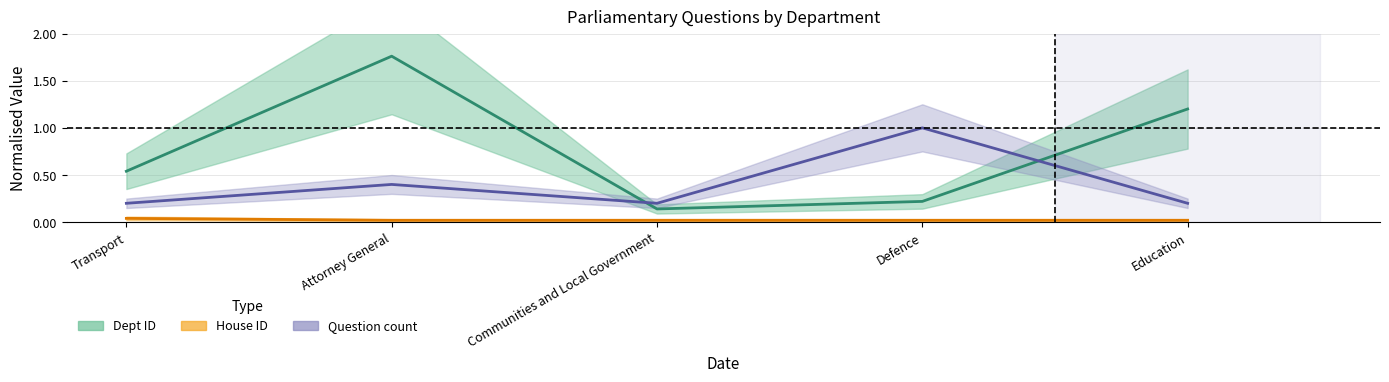

True or false: Dept ID and House ID intersect in this chart.

False